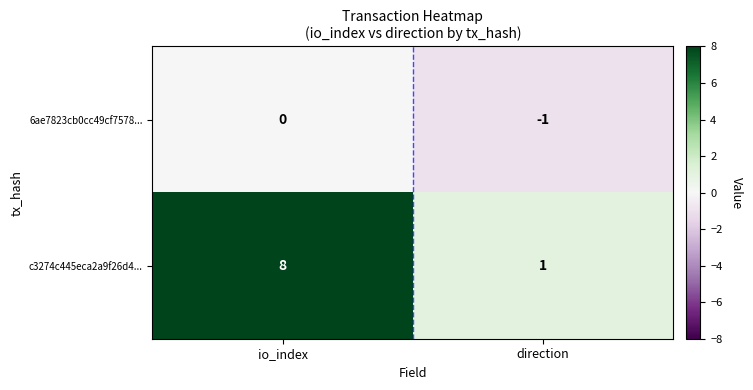

Where is c3274c445eca2a9f26d4... nearest to the value 4?

direction